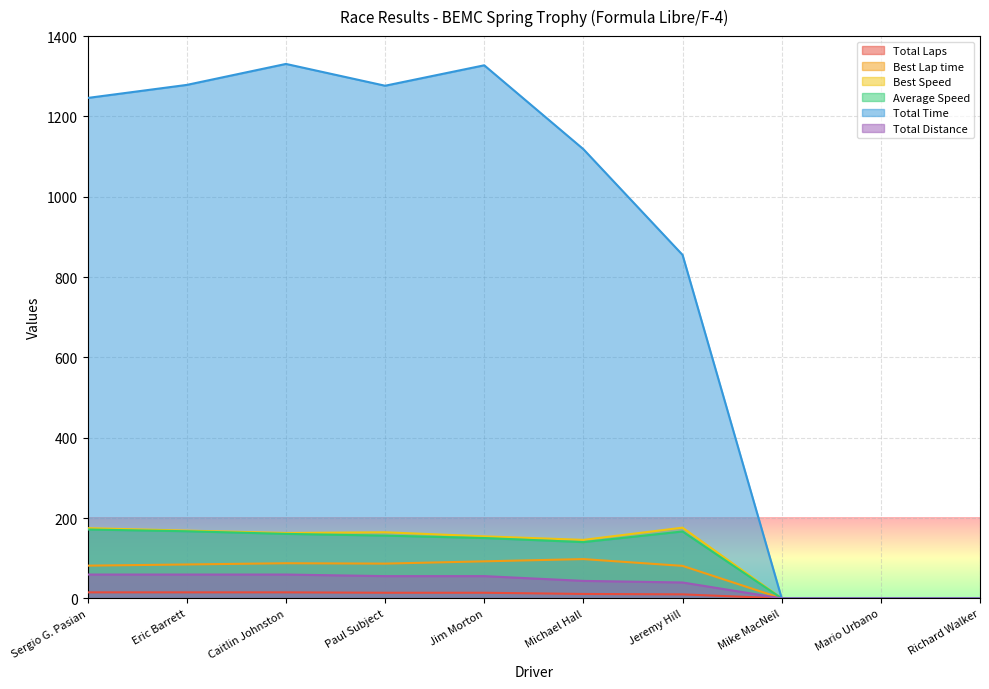

True or false: Total Distance has more than 2 interior local peaks.

False